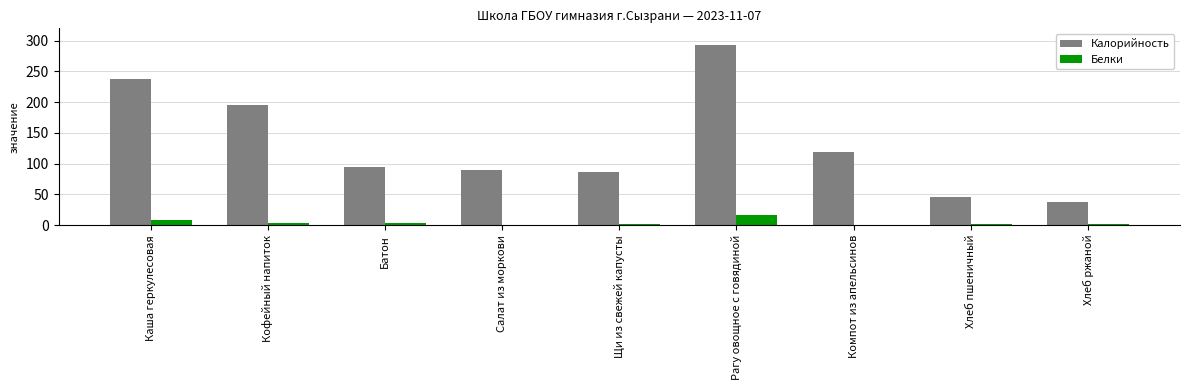

Which series changed the most between Рагу овощное с говядиной and Хлеб ржаной?

Калорийность